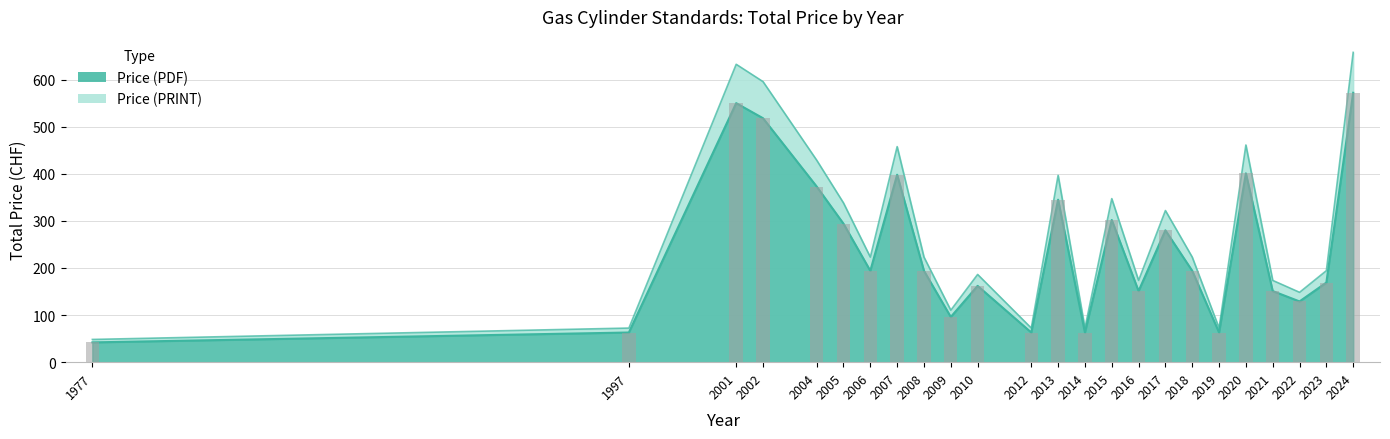

Which series has the widest spread of values?

Price (PDF)